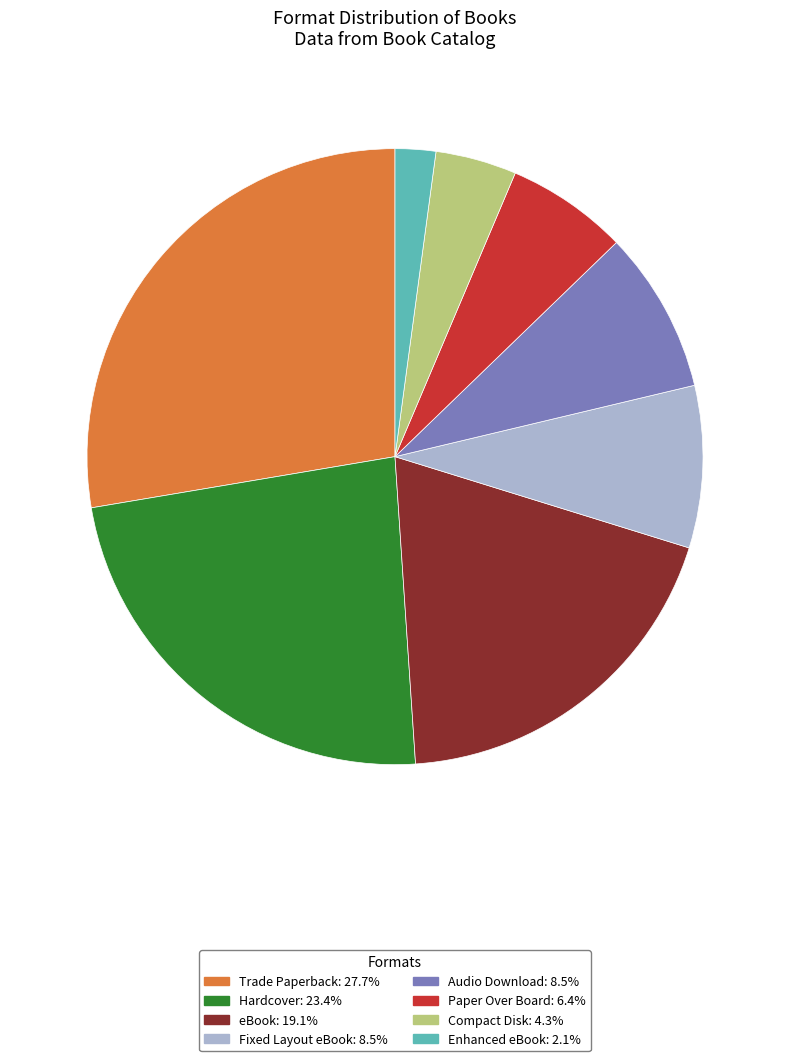

What is the smallest slice in the pie chart?

Enhanced eBook